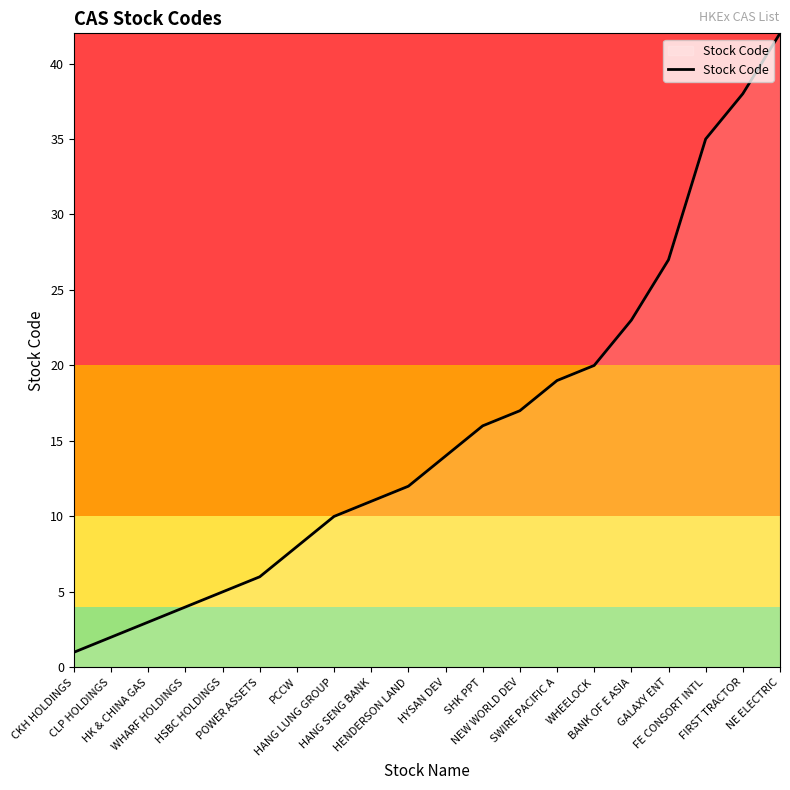

Rank the categories by value from lowest to highest.

CKH HOLDINGS, CLP HOLDINGS, HK & CHINA GAS, WHARF HOLDINGS, HSBC HOLDINGS, POWER ASSETS, PCCW, HANG LUNG GROUP, HANG SENG BANK, HENDERSON LAND, HYSAN DEV, SHK PPT, NEW WORLD DEV, SWIRE PACIFIC A, WHEELOCK, BANK OF E ASIA, GALAXY ENT, FE CONSORT INTL, FIRST TRACTOR, NE ELECTRIC